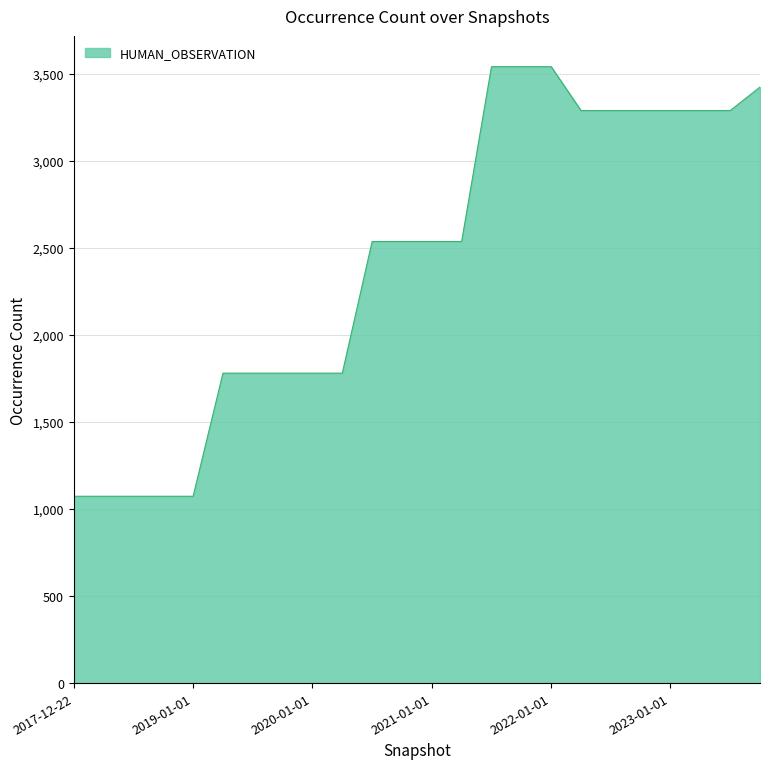

What is the minimum value shown in the chart?

1073